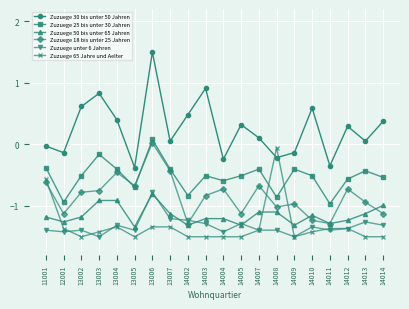

Which series has the largest range (max minus min)?

Zuzuege 30 bis unter 50 Jahren